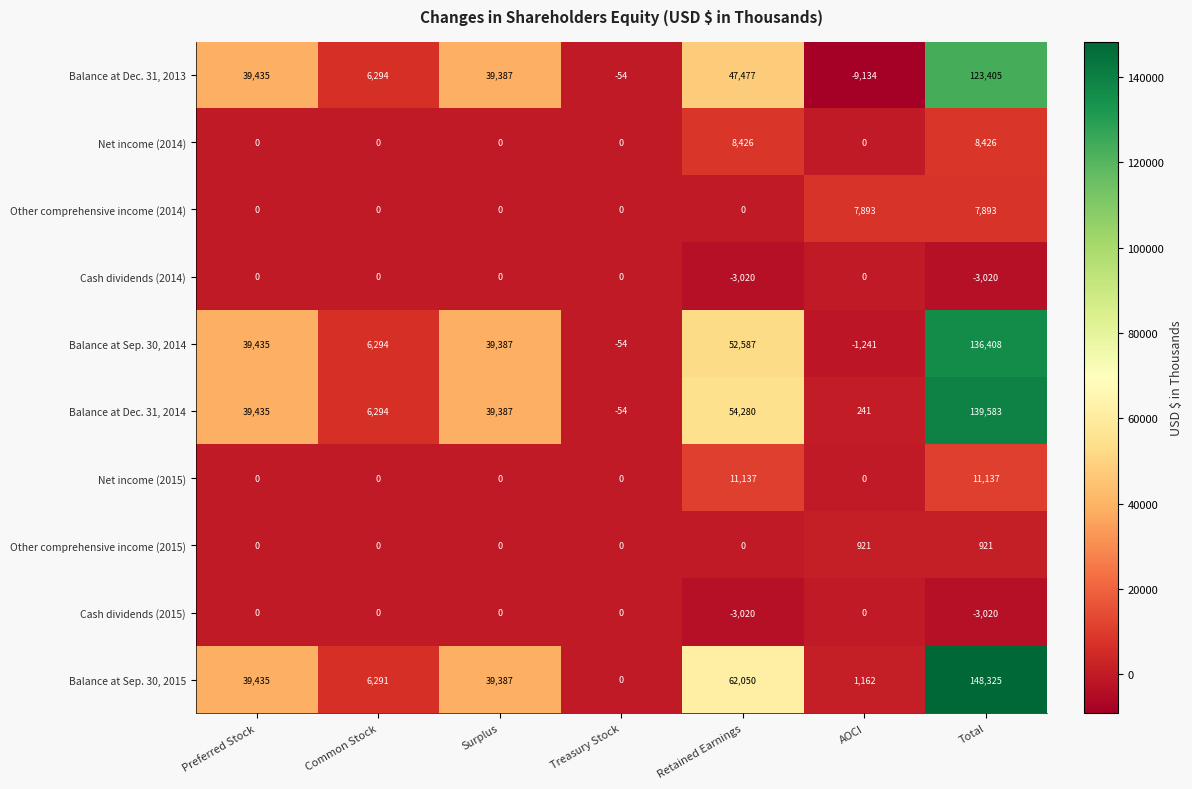

What is the difference between the Other comprehensive income (2014) values at Preferred Stock and Total?

7893